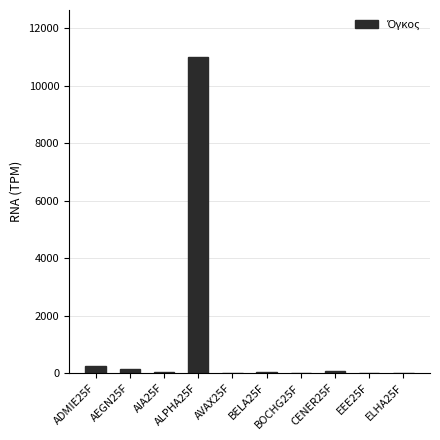

What is the maximum value shown in the chart?

10988